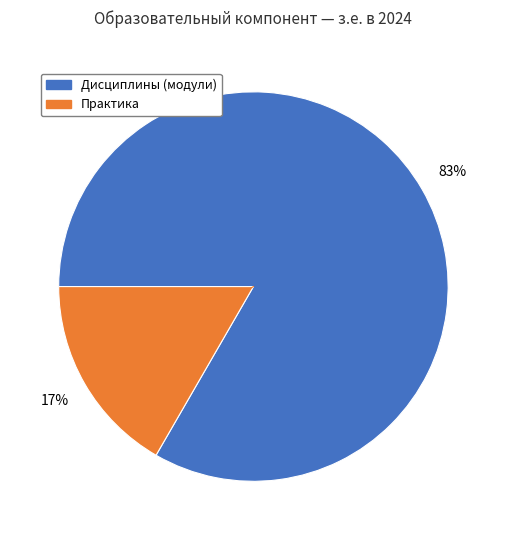

Is there any slice that represents more than half of the pie?

Yes